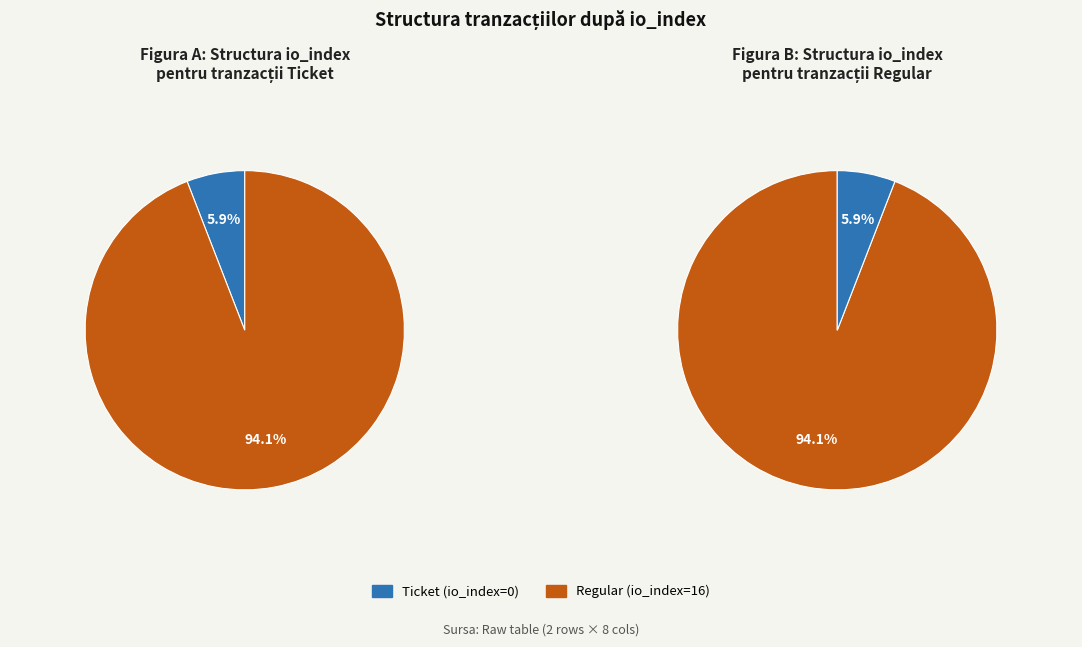

How many segments does this pie chart have?

2